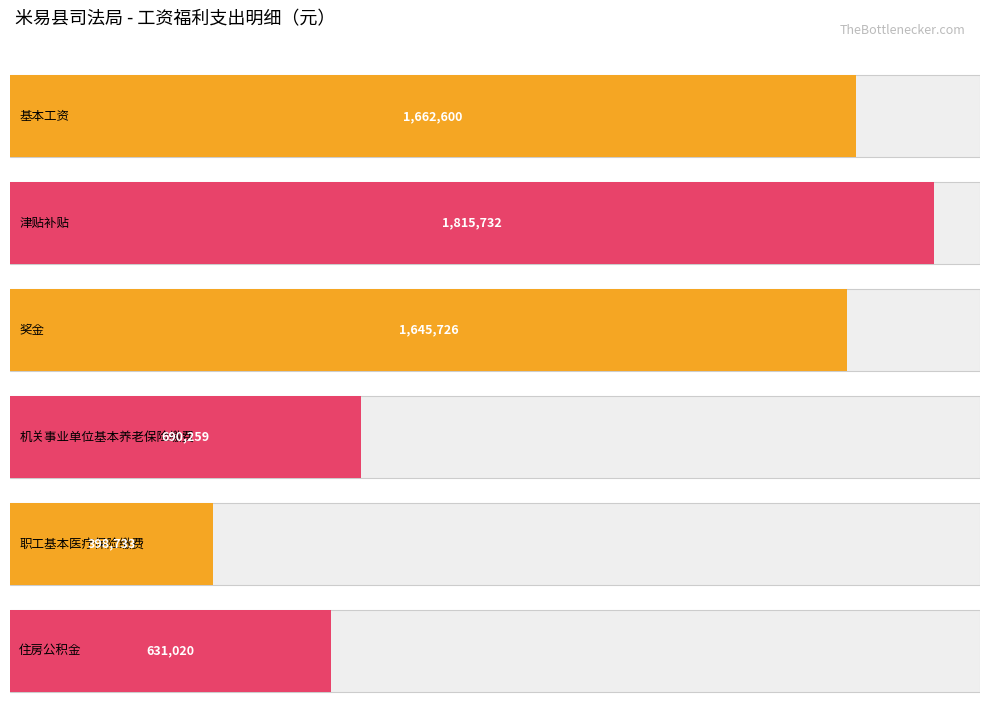

Does the chart contain stacked bars?

No